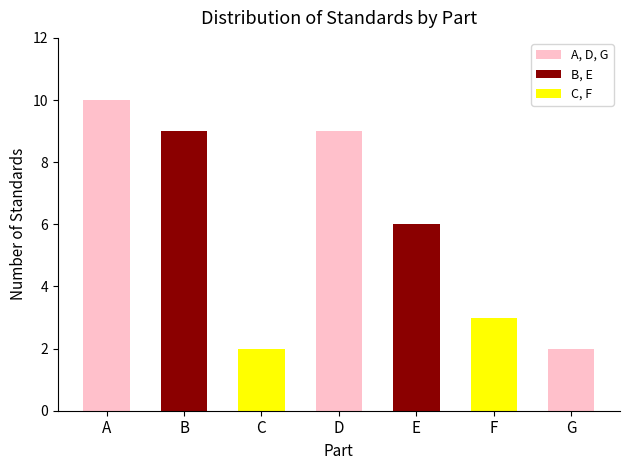

True or false: the data shows 3 at D.

False